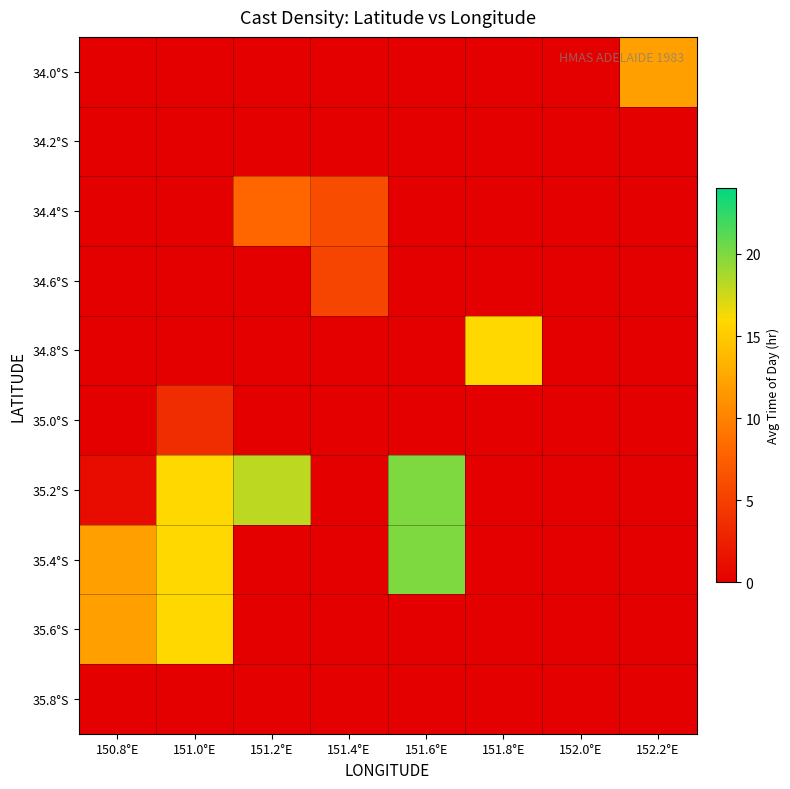

At 151.0°E, list the series in order from smallest to largest.

34.0°S, 34.2°S, 34.4°S, 34.6°S, 34.8°S, 35.8°S, 35.0°S, 35.2°S, 35.4°S, 35.6°S